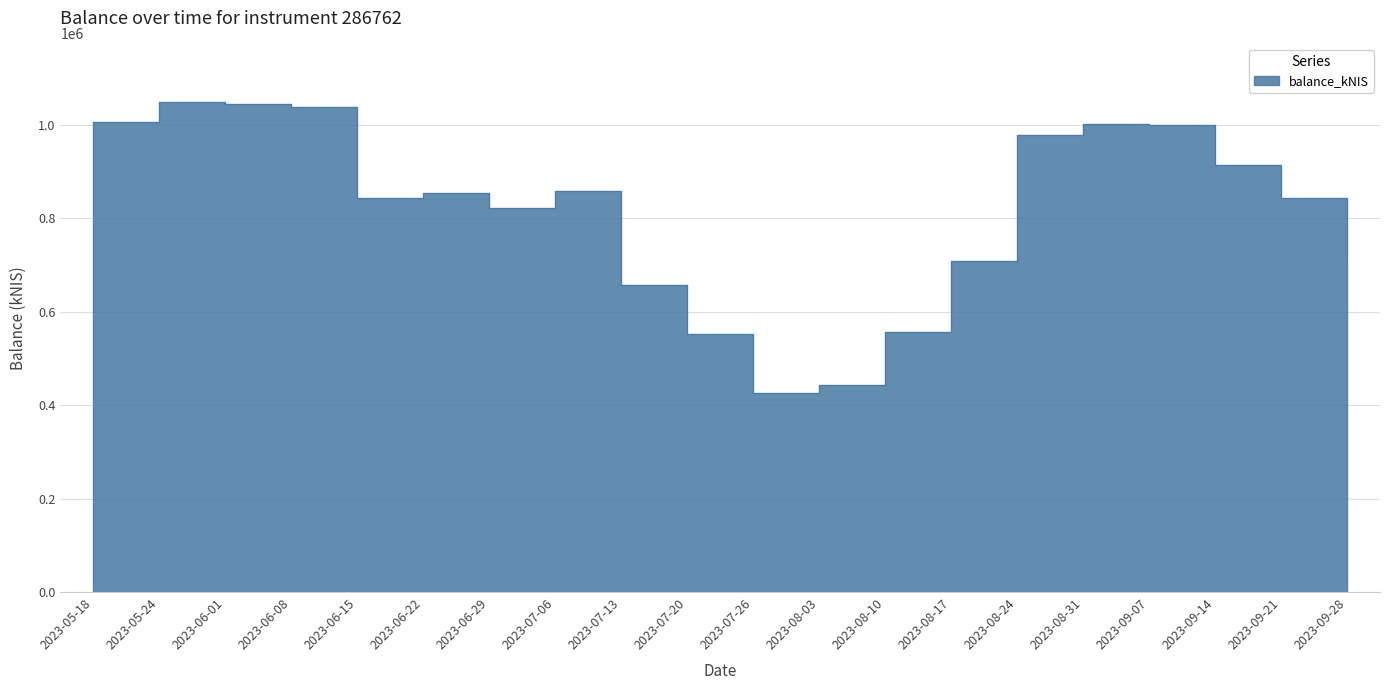

True or false: there are more than 1 points higher than both neighbors.

True